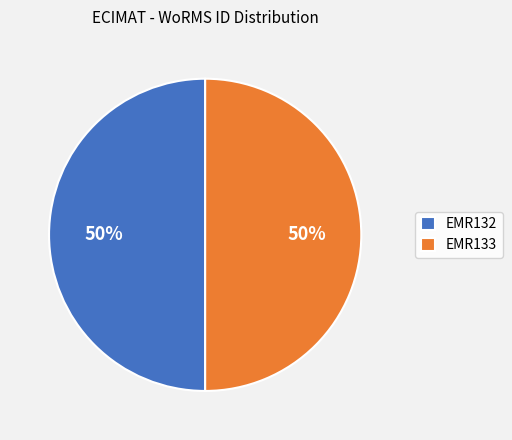

What percentage is the EMR133 slice, to the nearest percent?

50%